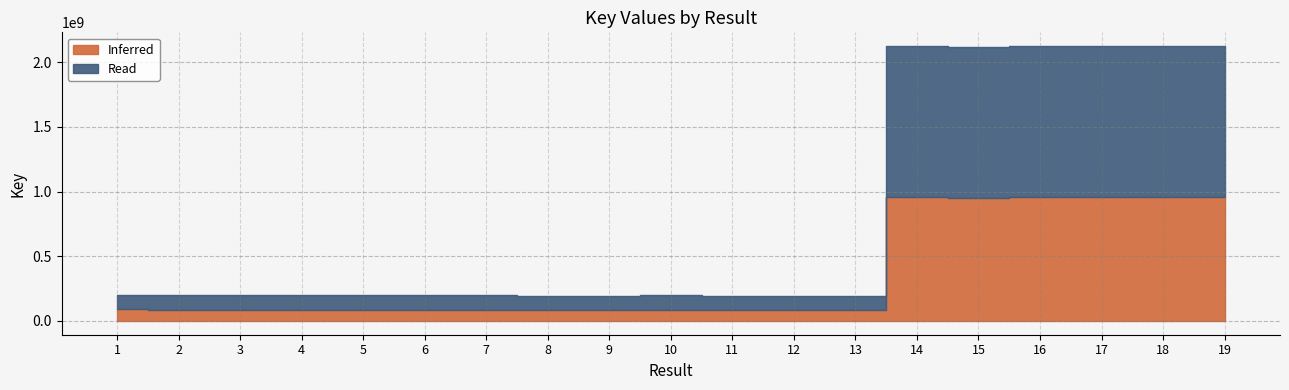

What is the difference between the second highest and minimum values?

1927975929